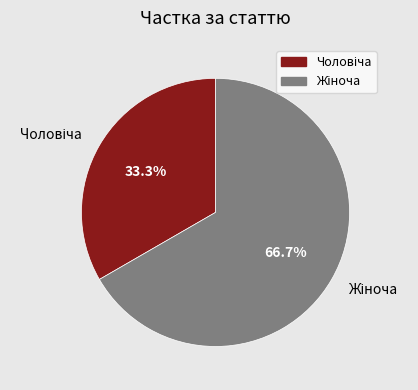

Does any single category account for the majority?

Yes